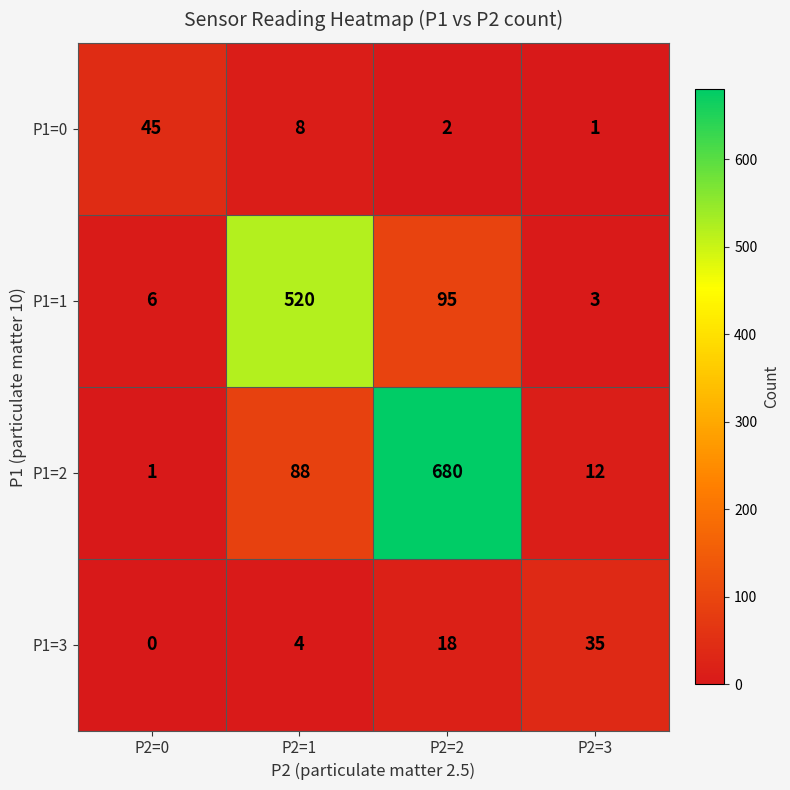

What is the spread (max minus min) of values at P2=2?

678